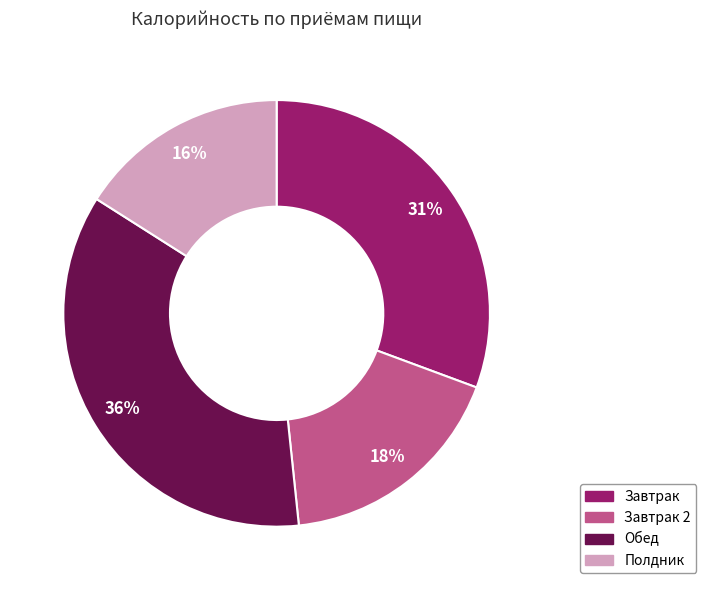

Which has a higher value, Обед or Завтрак 2?

Обед